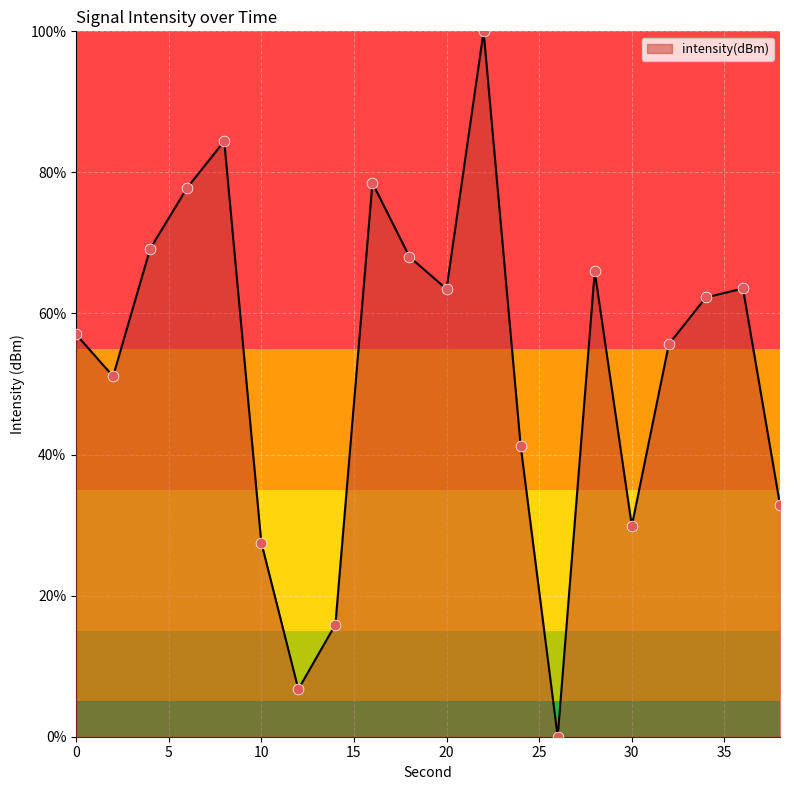

What is the maximum value shown in the chart?

100.0